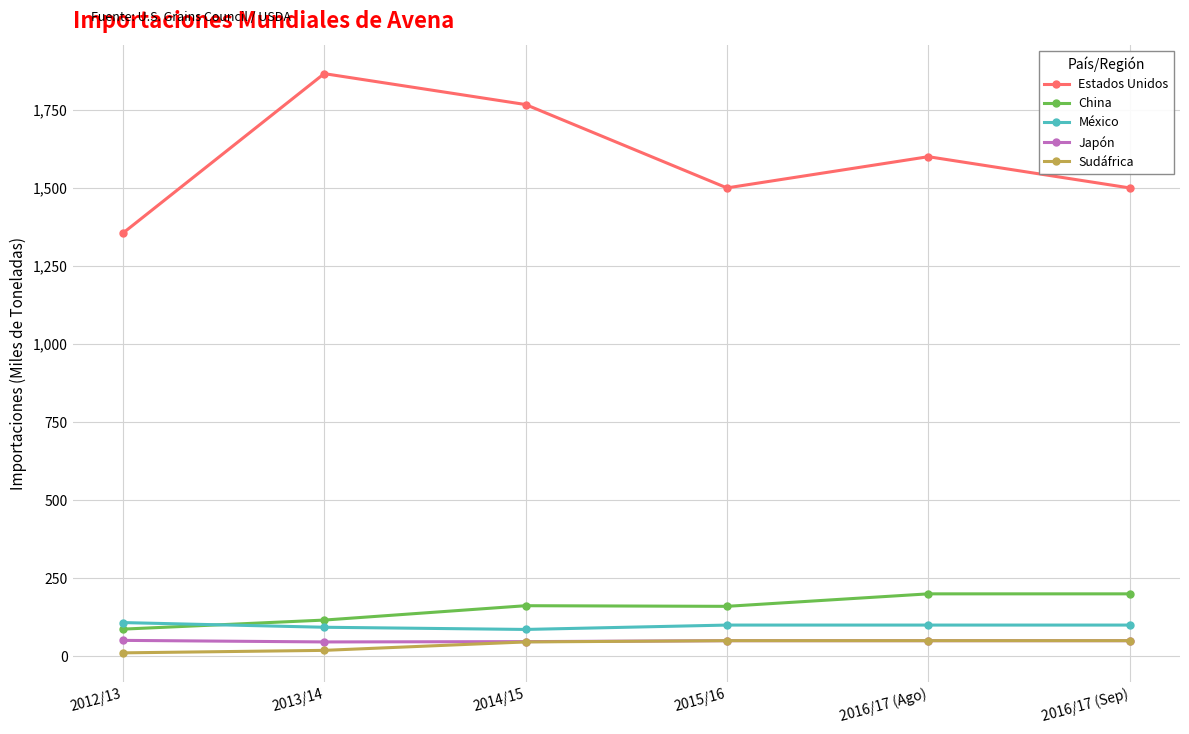

What is the label of the 2nd point from the left?

2013/14